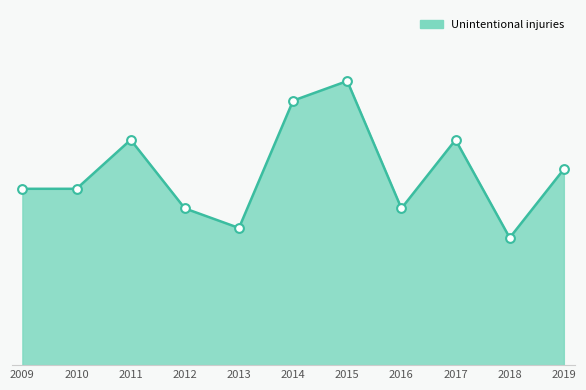

Between 2009 and 2014, which is larger?

2014